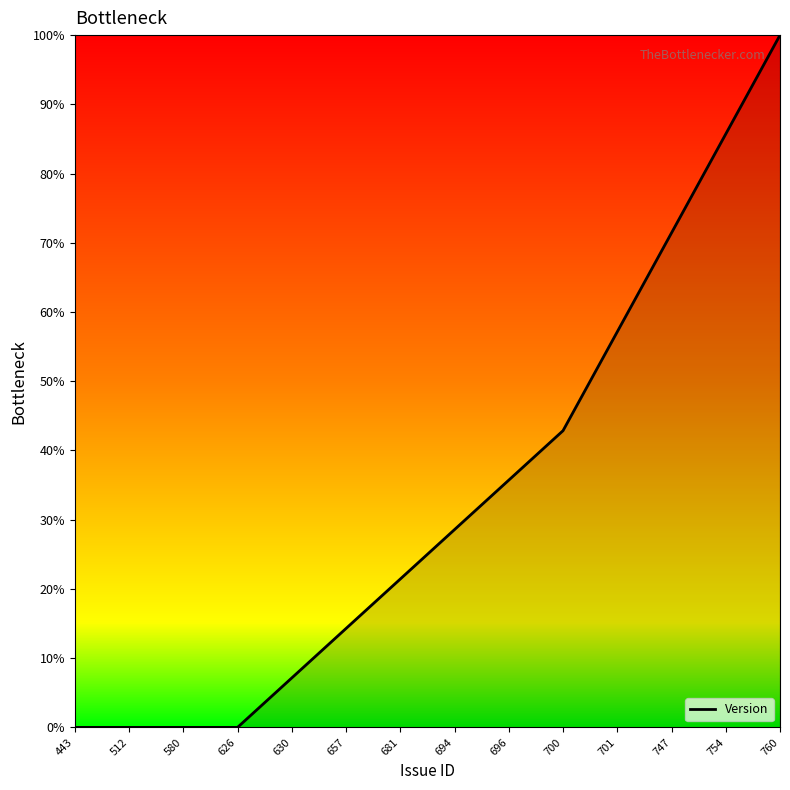

What is the average value?

33.2